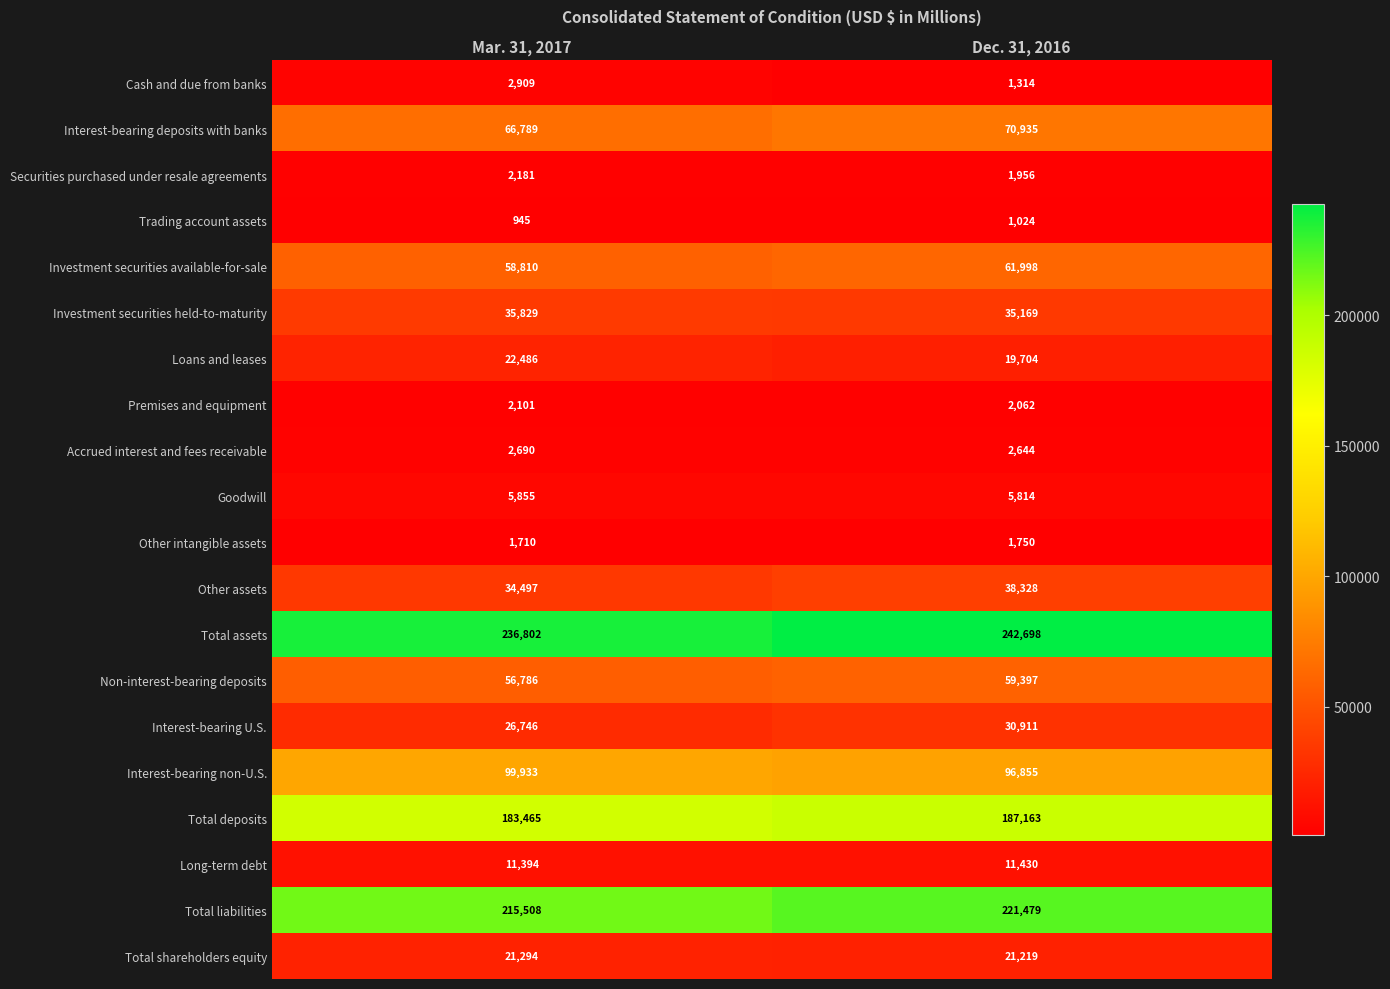

What value does the Total assets series have at Dec. 31, 2016, to the nearest 50?

242700